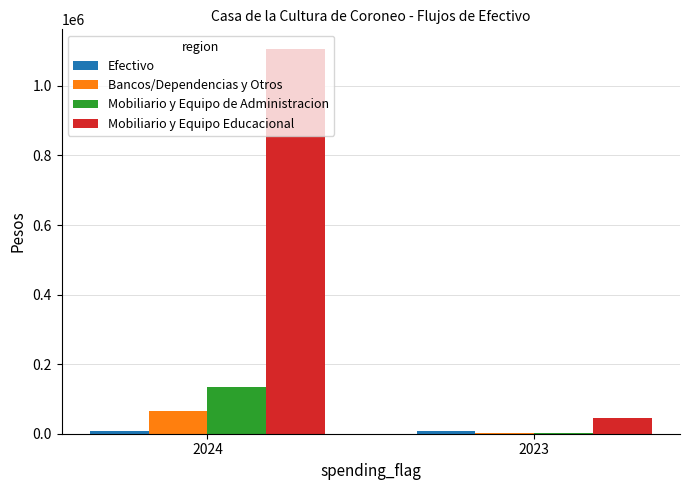

The value of Mobiliario y Equipo Educacional at 2023 is 44585.0. True or false?

True